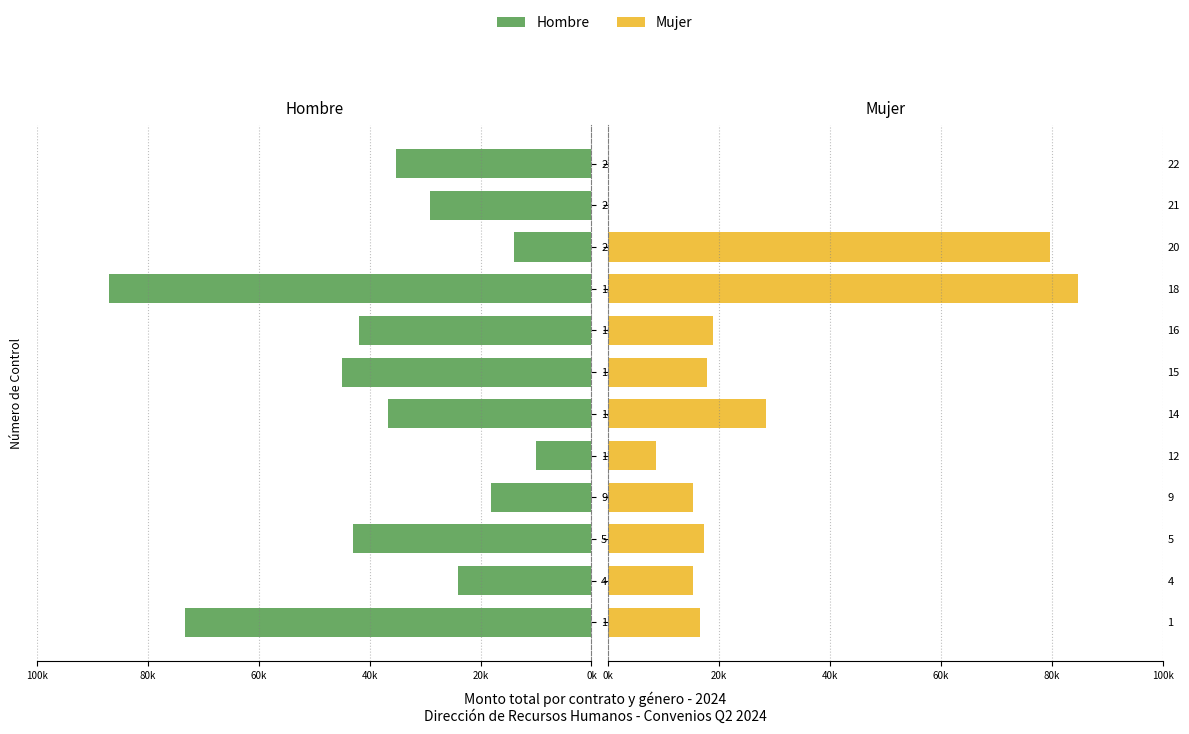

Rank the series at 14 from lowest to highest value.

Mujer, Hombre